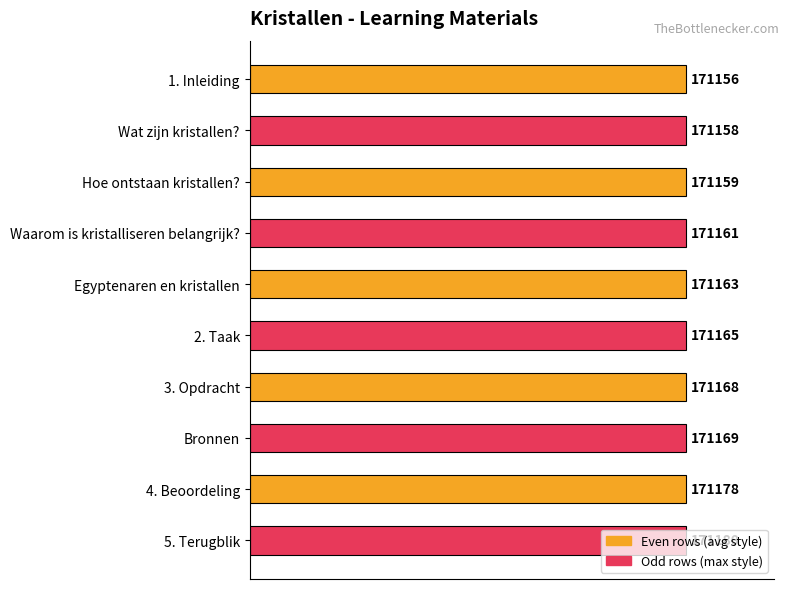

How many bars are there in total?

10